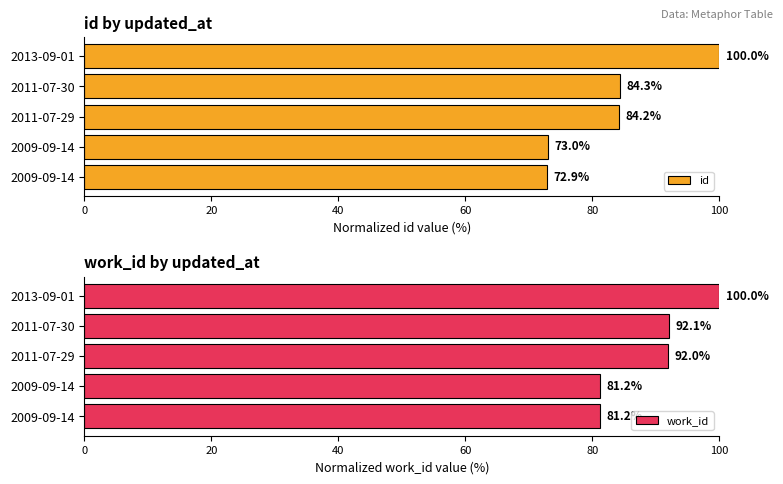

Between 0 and 20, which series saw the biggest shift?

work_id